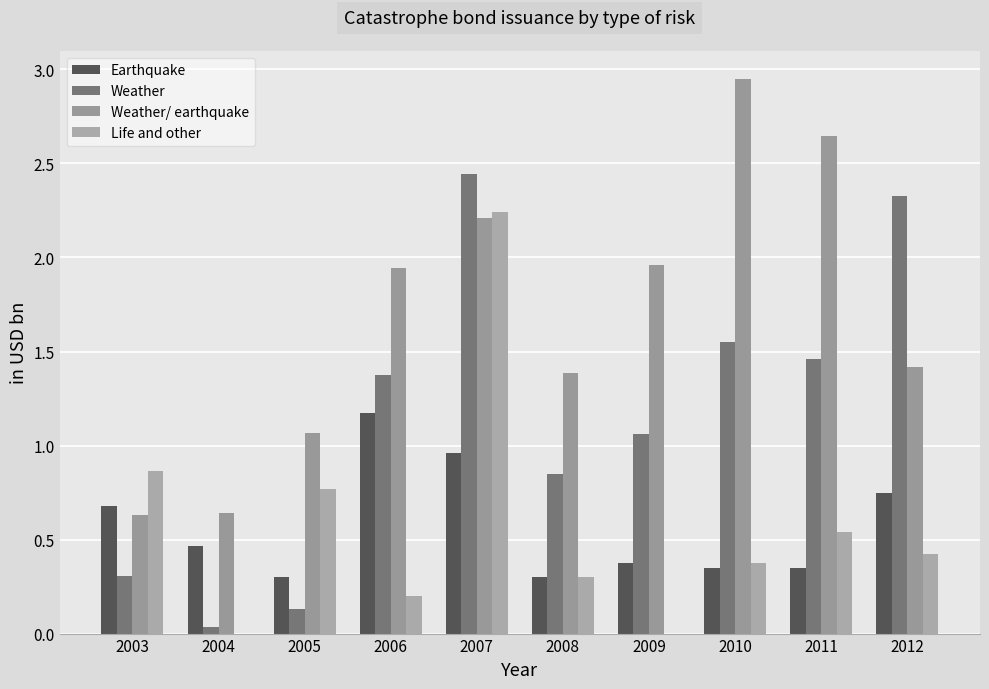

What is the spread (max minus min) of values at 2008?

1.1